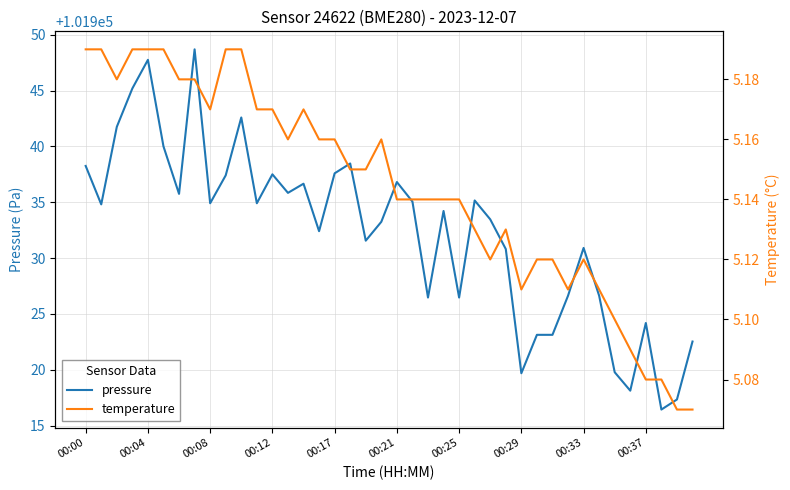

Reading right to left, transcribe all the data shown in this chart.

pressure: 101922.5	101917.3	101916.4	101924.2	101918.1	101919.8	101926.6	101930.9	101926.6	101923.1	101923.1	101919.7	101930.8	101933.5	101935.2	101926.5	101934.2	101926.5	101935.1	101936.8	101933.2	101931.6	101938.5	101937.6	101932.4	101936.7	101935.8	101937.5	101934.9	101942.6	101937.4	101934.9	101948.7	101935.8	101940.0	101947.8	101945.2	101941.8	101934.8	101938.2
temperature: 5.1	5.1	5.1	5.1	5.1	5.1	5.1	5.1	5.1	5.1	5.1	5.1	5.1	5.1	5.1	5.1	5.1	5.1	5.1	5.1	5.2	5.2	5.2	5.2	5.2	5.2	5.2	5.2	5.2	5.2	5.2	5.2	5.2	5.2	5.2	5.2	5.2	5.2	5.2	5.2